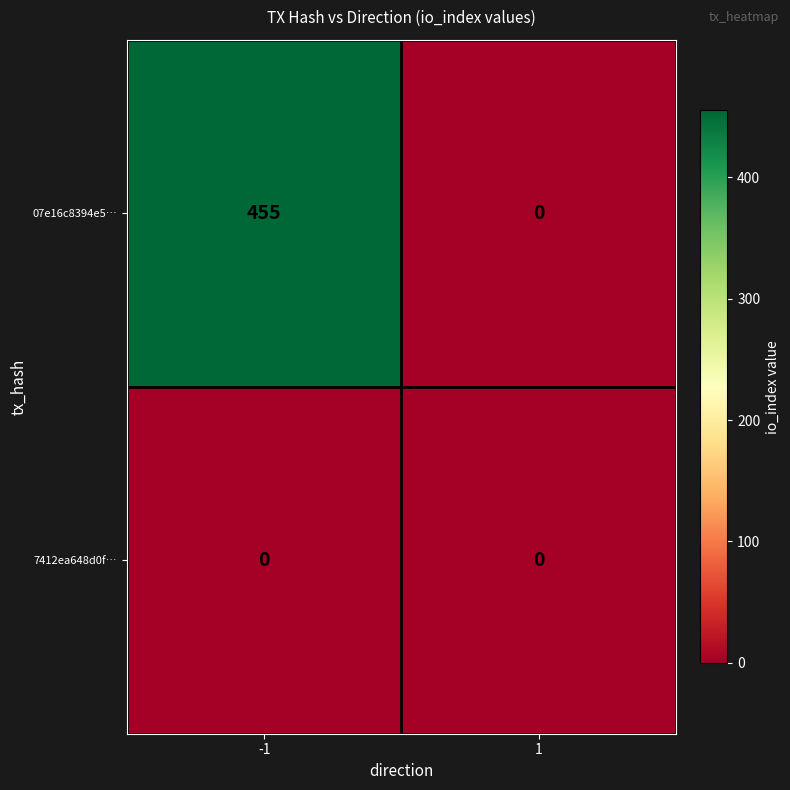

Reading left to right, what are all the values shown in this chart?

07e16c8394e5…: 455	0
7412ea648d0f…: 0	0